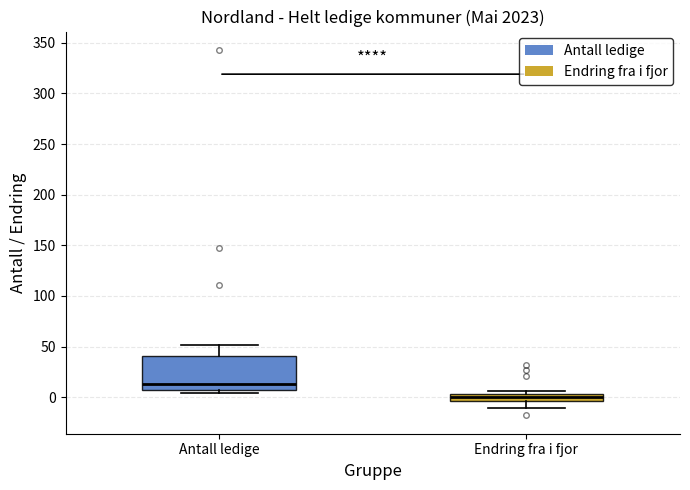

Where does the lower whisker of the box for Endring fra i fjor end on the y-axis? The values are not printed on the chart, so give them approximately, as read against the axis.

-10